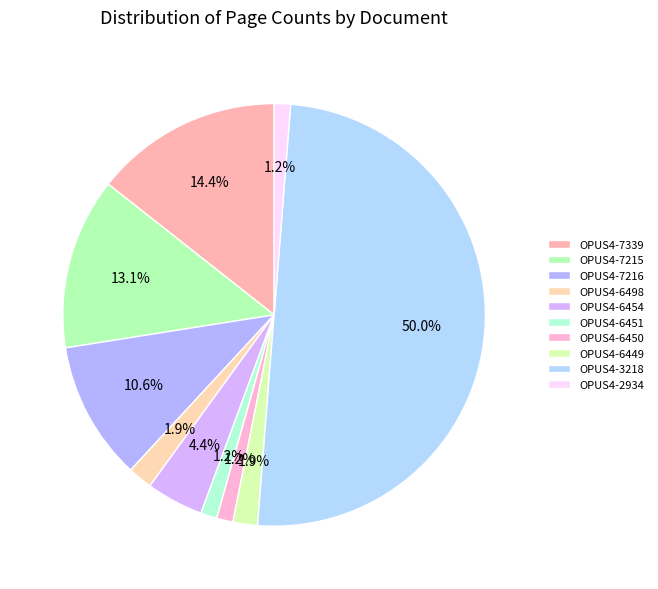

Count the number of slices in the pie.

10